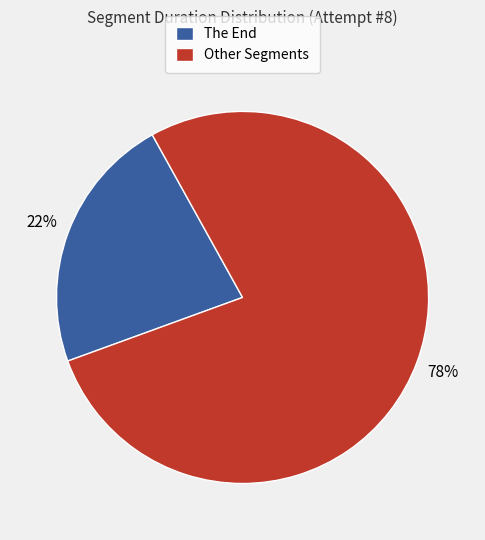

Is the sum of Other Segments and The End greater than half?

Yes